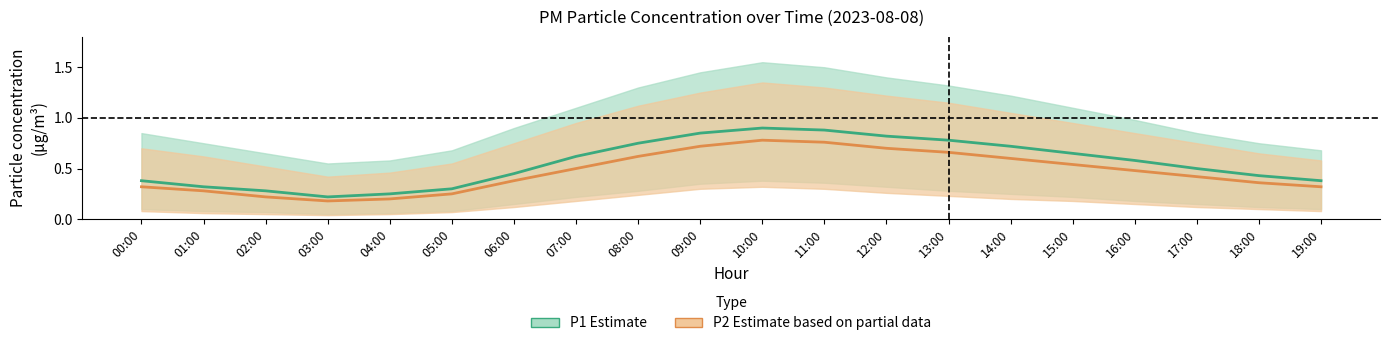

What is the total value across all series at 11:00?

1.6